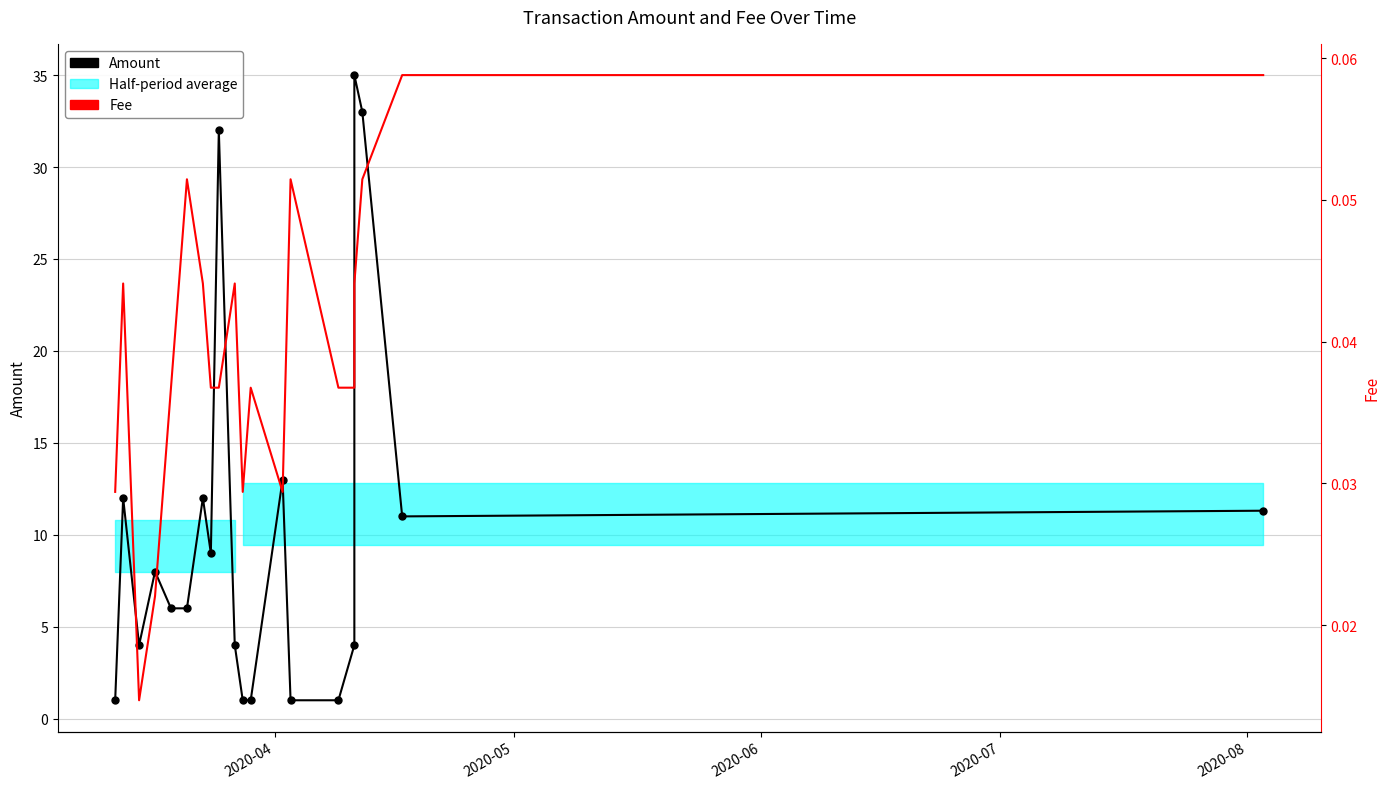

How many Fee values are between 0 and 1?

20